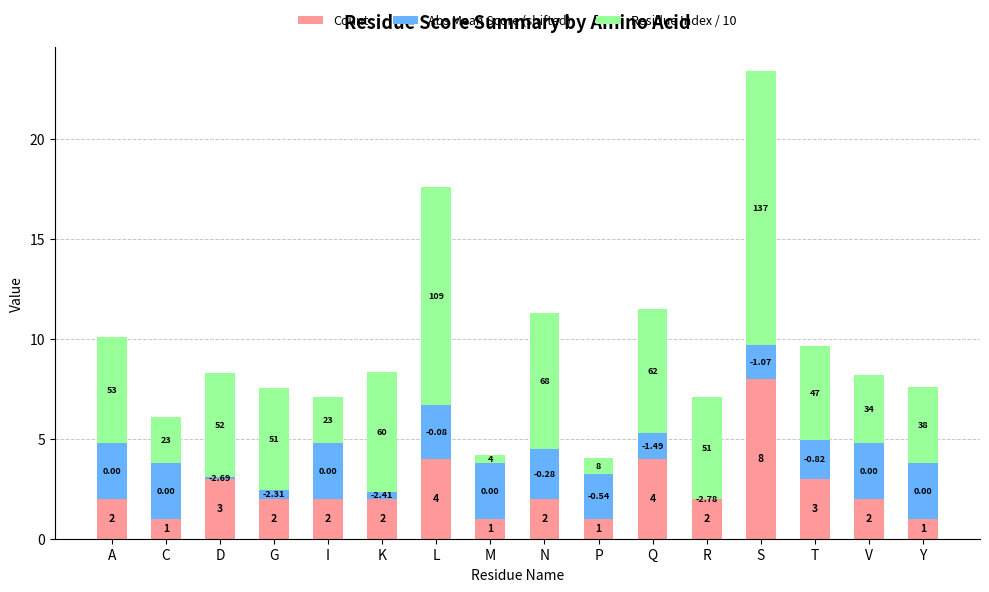

What is the sum of the Count values at A and K?

4.0